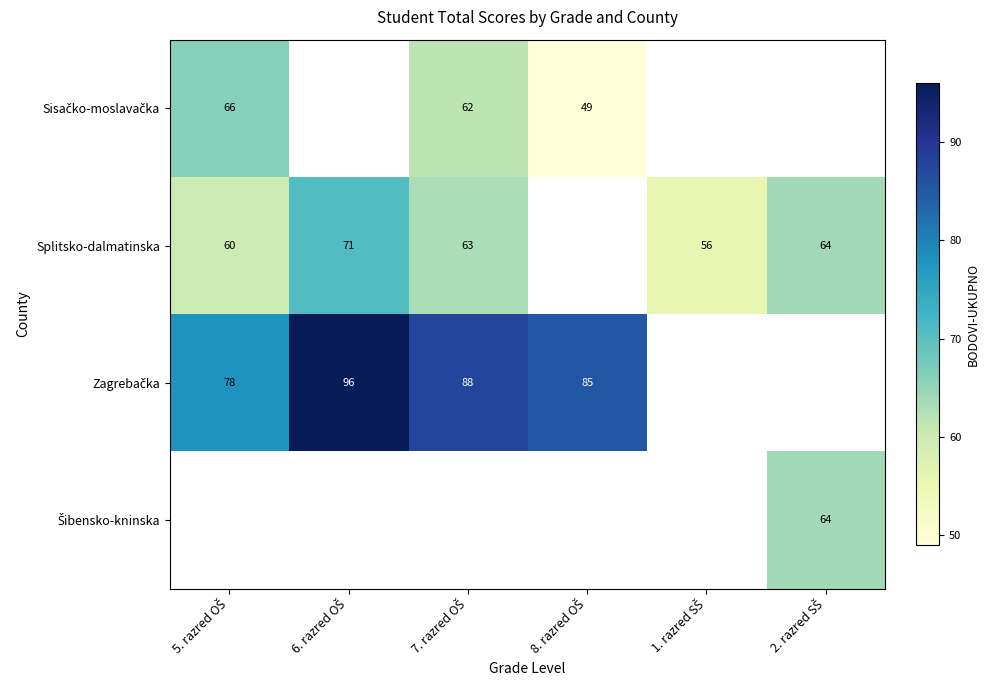

How many series are shown in this chart?

4